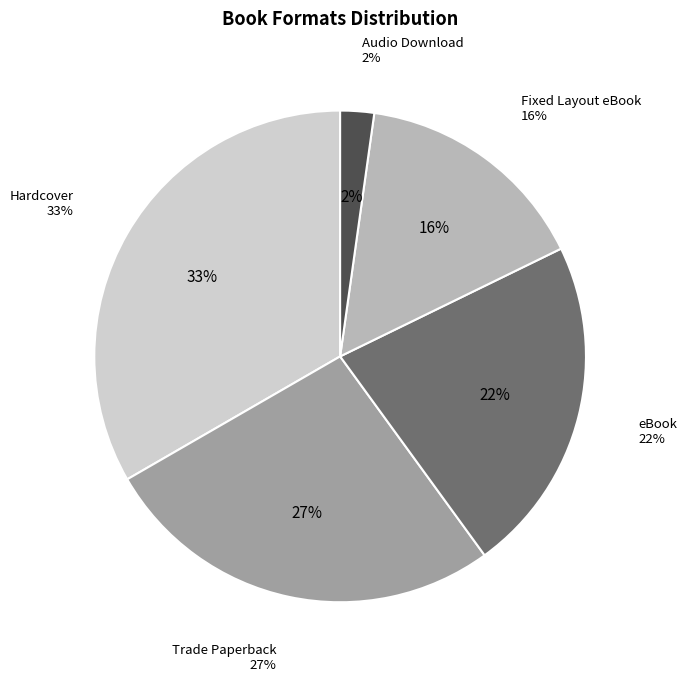

Do Fixed Layout eBook and Trade Paperback together represent more than half of the pie?

No